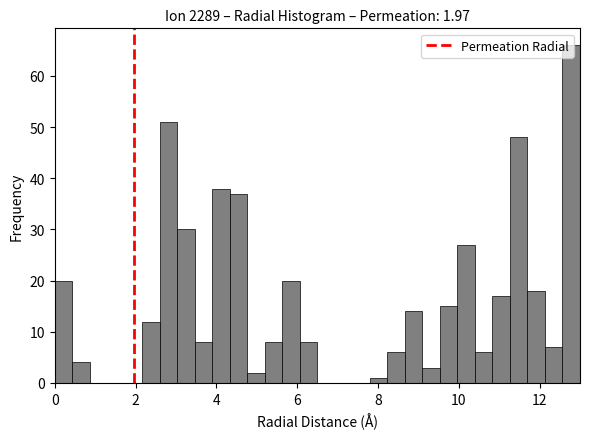

Around what value on the x-axis is the tallest bar? Give the approximate position of its centre, as read against the axis.

12.8